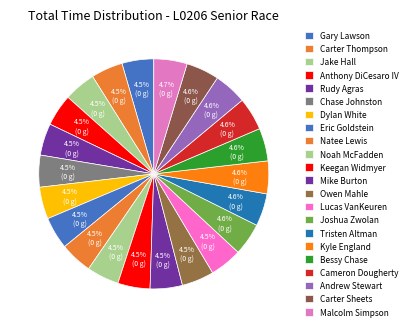

How many slices are in this pie chart?

22